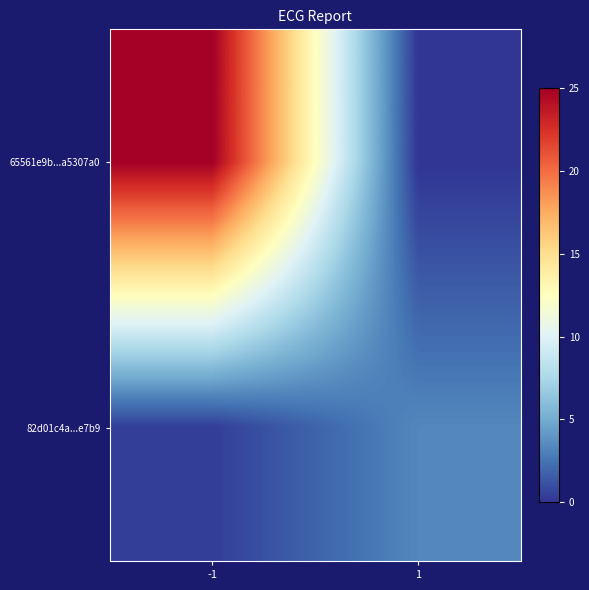

Which category has the highest value across all series?

-1